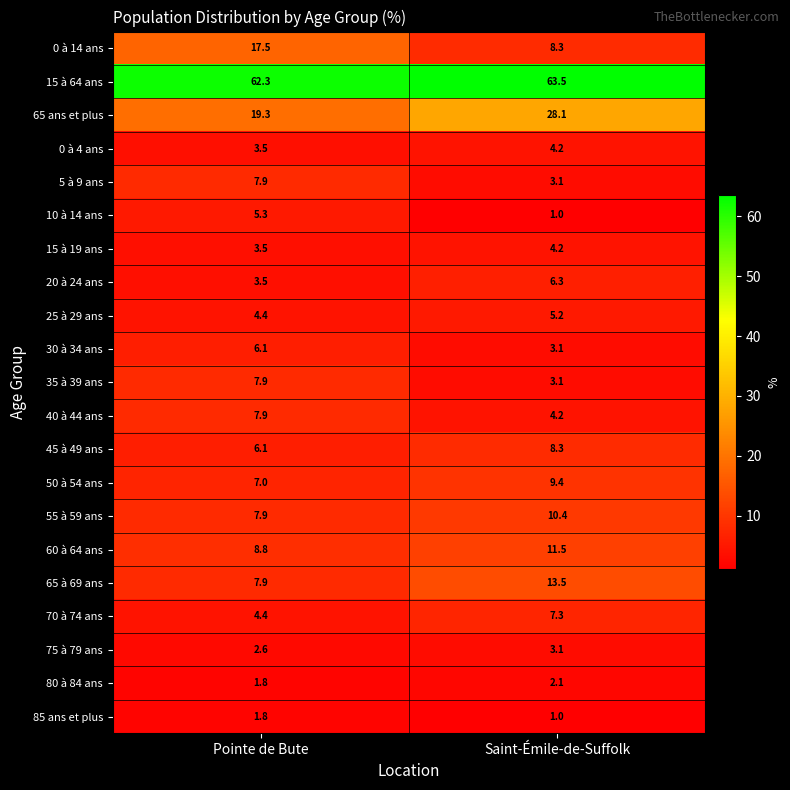

True or false: 0 à 14 ans has a value of 11.6 at Pointe de Bute.

False